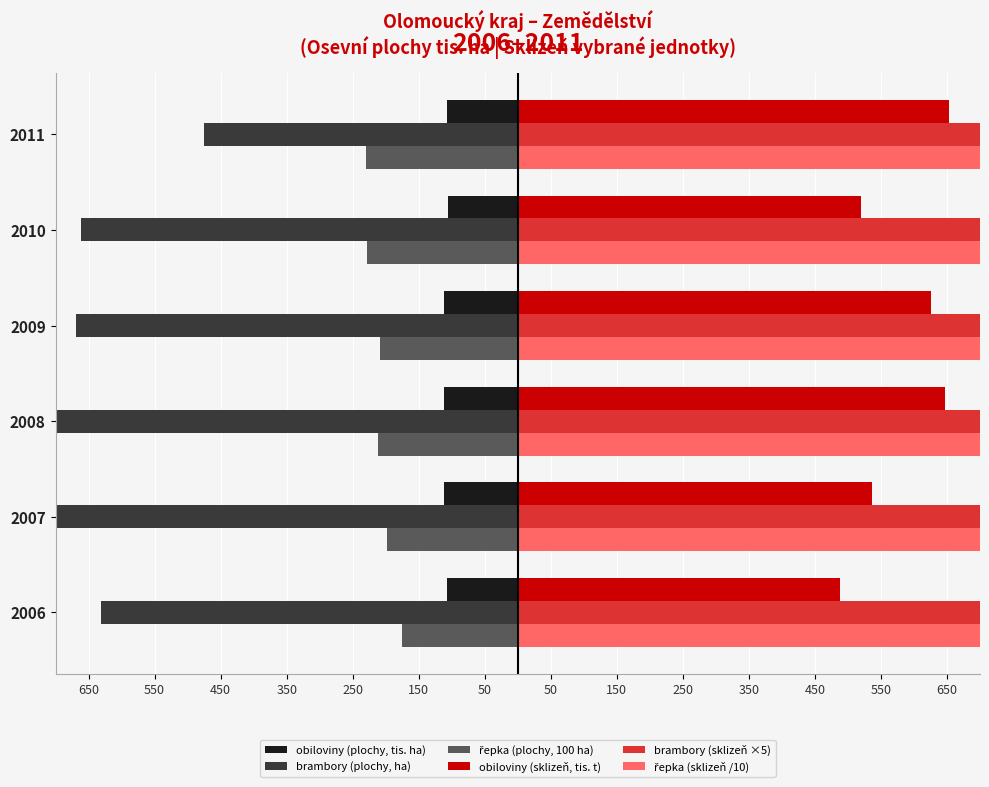

Is the value of obiloviny (sklizeň, tis. t) at 2006 greater than the value of řepka (sklizeň /10) at 2011?

No